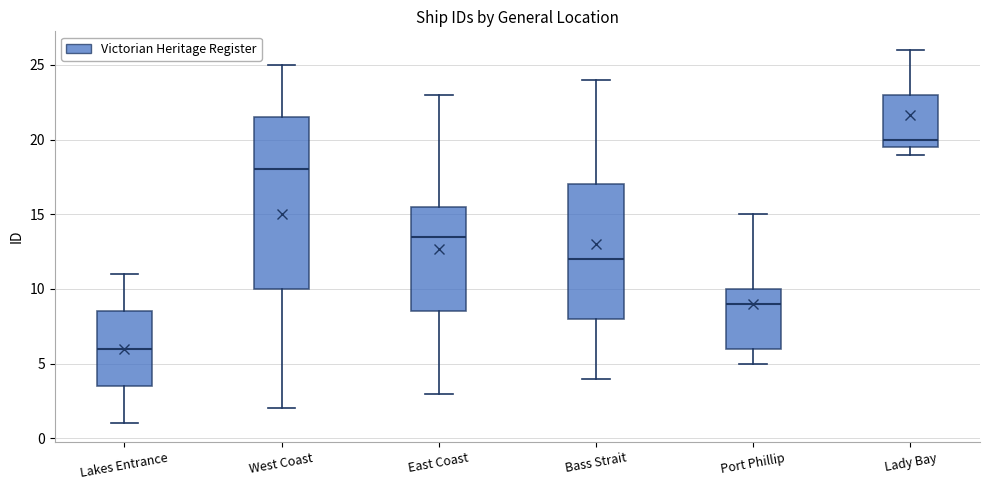

Reading left to right, read every box against the y-axis: the position of its median line, the range the box covers, and the ends of its whiskers. The values are not printed on the chart, so give them approximately, as read against the axis.

Lakes Entrance: median 6.0, box 3.5 to 8.5, whiskers 1.0 to 11.0
West Coast: median 18.0, box 10.0 to 21.5, whiskers 2.0 to 25.0
East Coast: median 13.5, box 8.5 to 15.5, whiskers 3.0 to 23.0
Bass Strait: median 12.0, box 8.0 to 17.0, whiskers 4.0 to 24.0
Port Phillip: median 9.0, box 6.0 to 10.0, whiskers 5.0 to 15.0
Lady Bay: median 20.0, box 19.5 to 23.0, whiskers 19.0 to 26.0